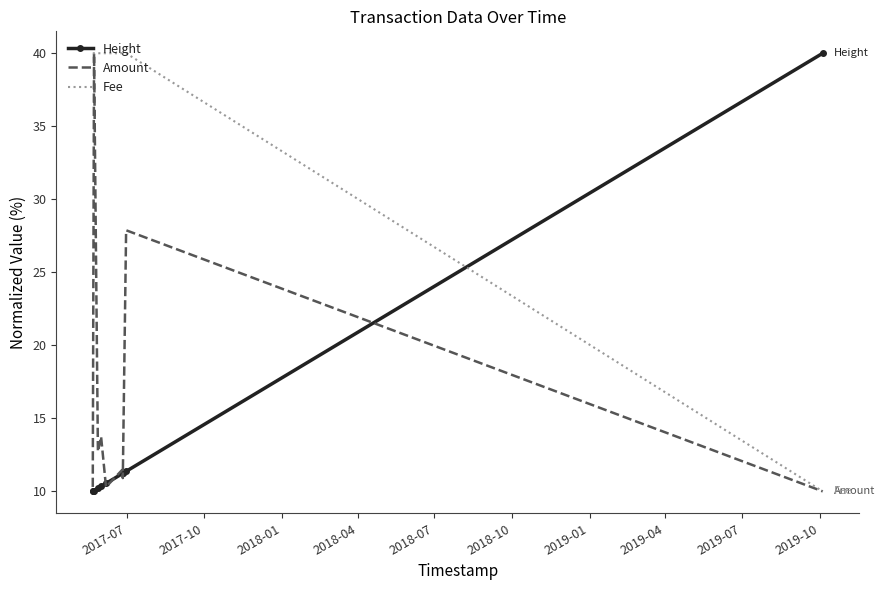

List the series in order of their peak value, lowest first.

Height, Amount, Fee